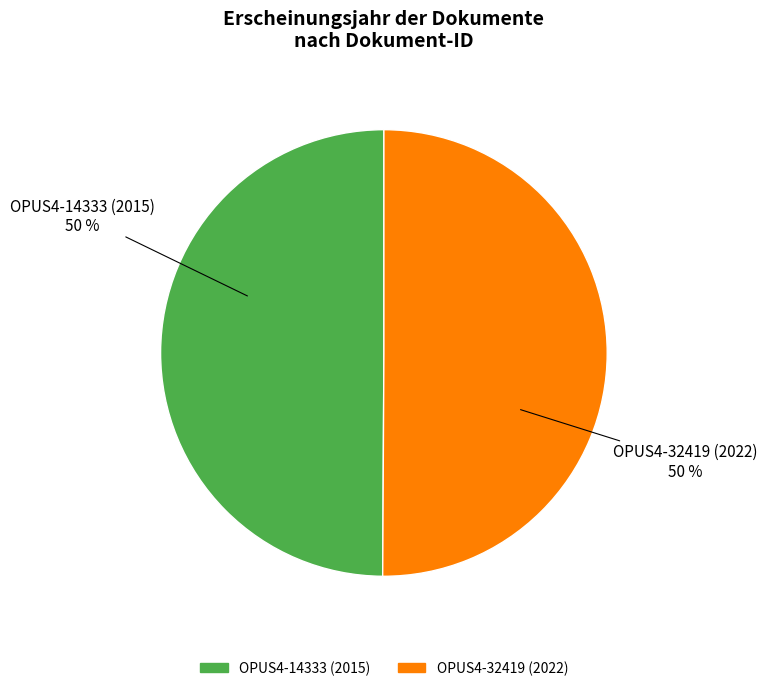

What percentage is the OPUS4-14333 (2015) slice, to the nearest percent?

50%